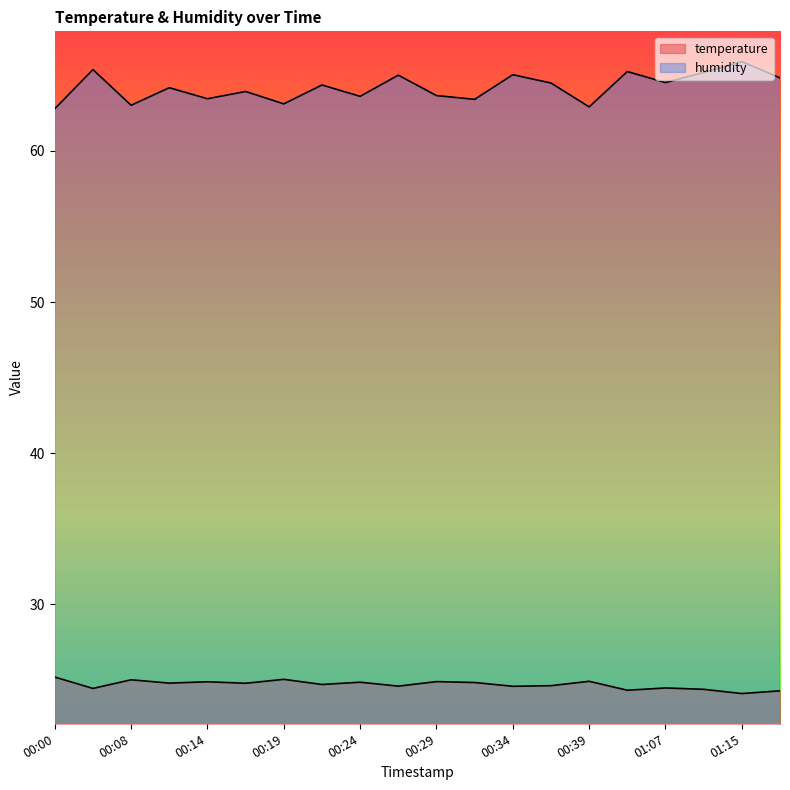

True or false: humidity and temperature intersect in this chart.

False